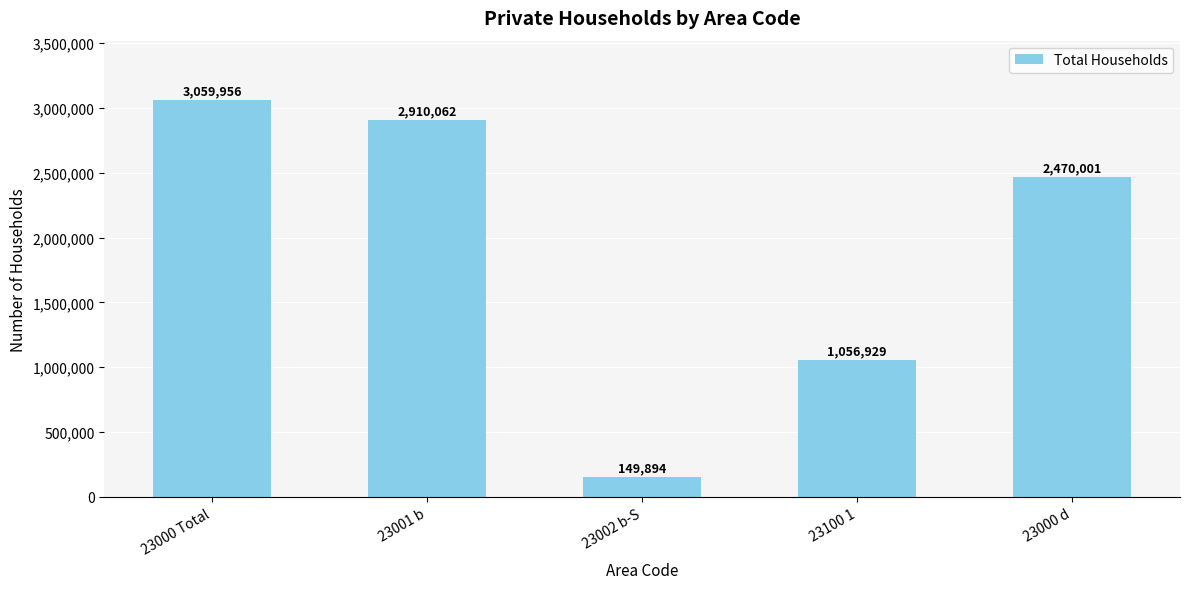

Where is the data nearest to the value 1604925?

23100 1